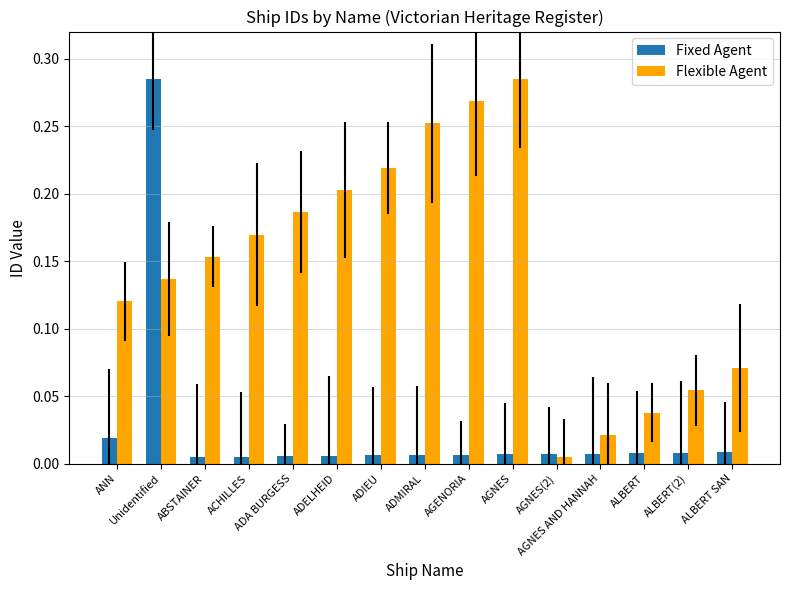

What is the label of the 13th bar from the left?

ALBERT